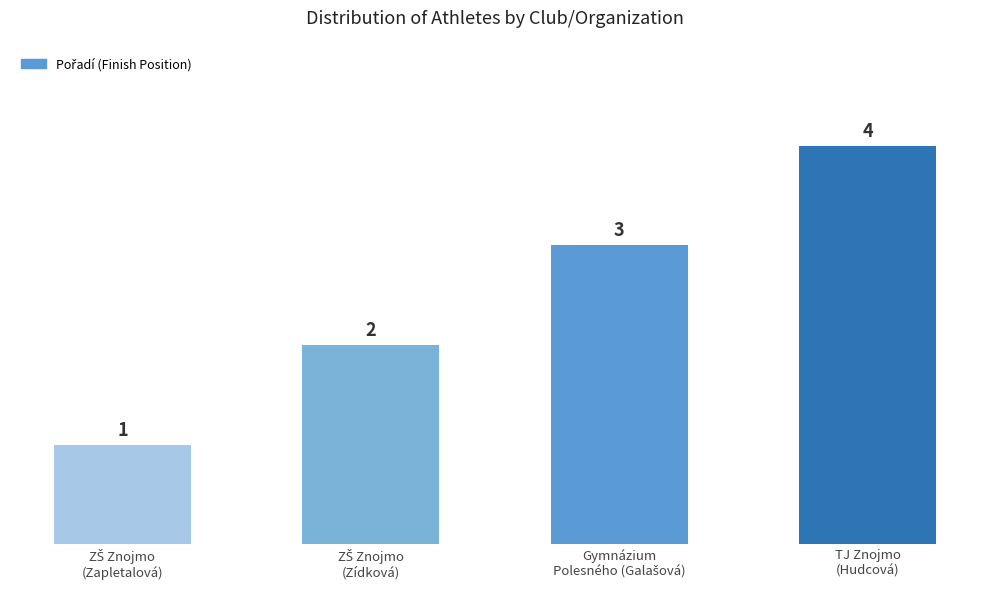

What is the value of the 1st bar from the left?

1